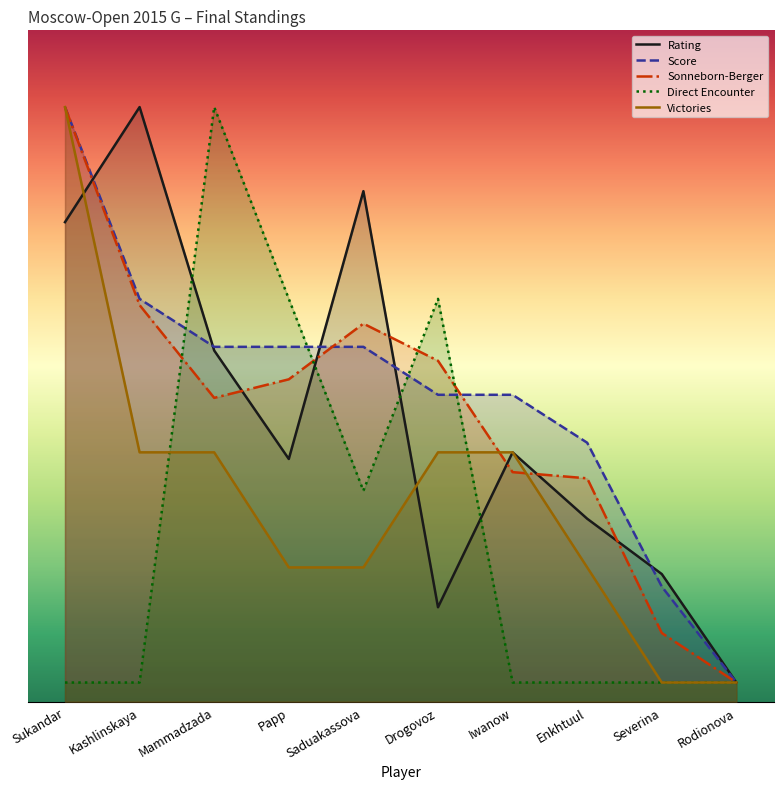

True or false: Direct Encounter and Score intersect in this chart.

True